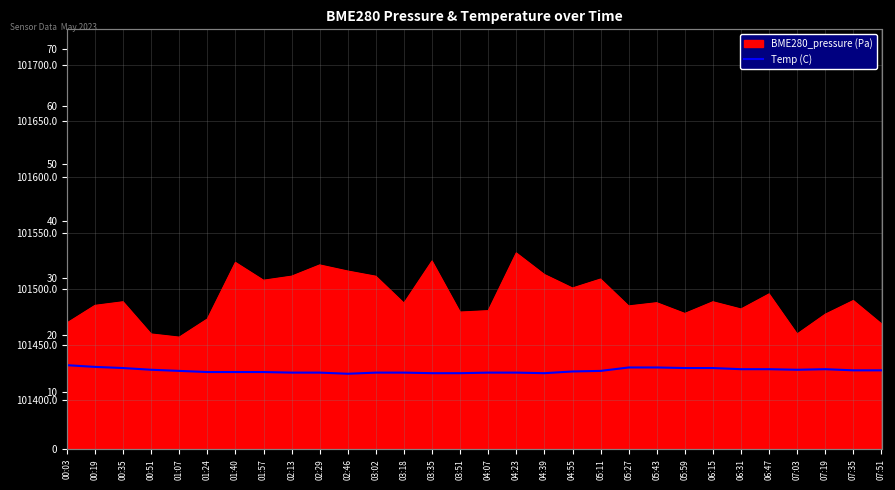

Reading right to left, list all the values displayed in this chart.

07:51=13.8	07:35=13.8	07:19=14.0	07:03=13.9	06:47=14.0	06:31=14.0	06:15=14.2	05:59=14.2	05:43=14.3	05:27=14.3	05:11=13.7	04:55=13.6	04:39=13.3	04:23=13.4	04:07=13.4	03:51=13.3	03:35=13.3	03:18=13.4	03:02=13.4	02:46=13.2	02:29=13.4	02:13=13.4	01:57=13.5	01:40=13.5	01:24=13.5	01:07=13.7	00:51=13.9	00:35=14.2	00:19=14.4	00:03=14.7